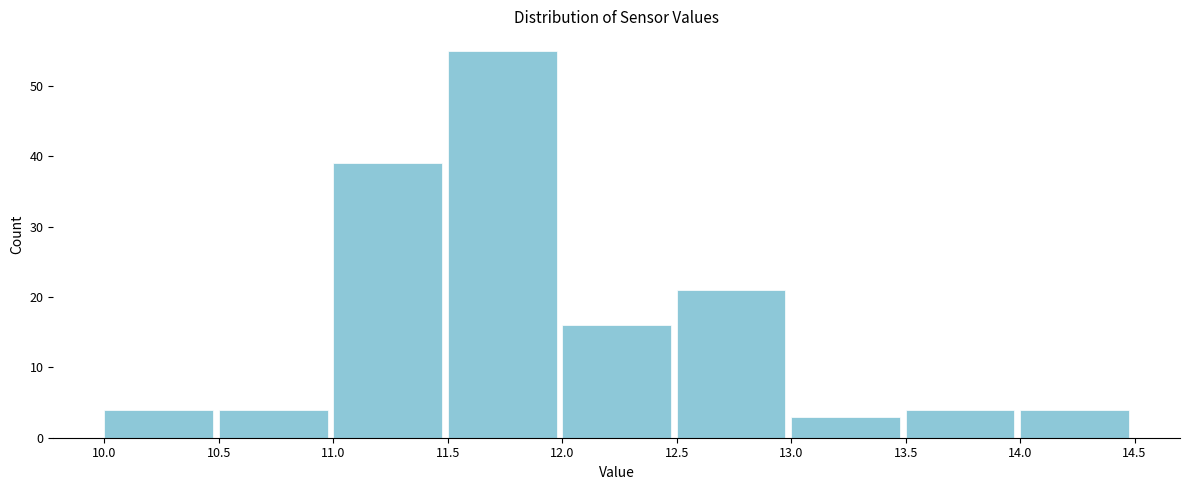

Reading left to right, transcribe this chart: for each bar, give the range it covers on the x-axis and its height. The values are not printed on the chart, so give them approximately, as read against the axis.

10.0 to 10.5: 4
10.5 to 11.0: 4
11.0 to 11.5: 39
11.5 to 12.0: 55
12.0 to 12.5: 16
12.5 to 13.0: 21
13.0 to 13.5: 3
13.5 to 14.0: 4
14.0 to 14.5: 4